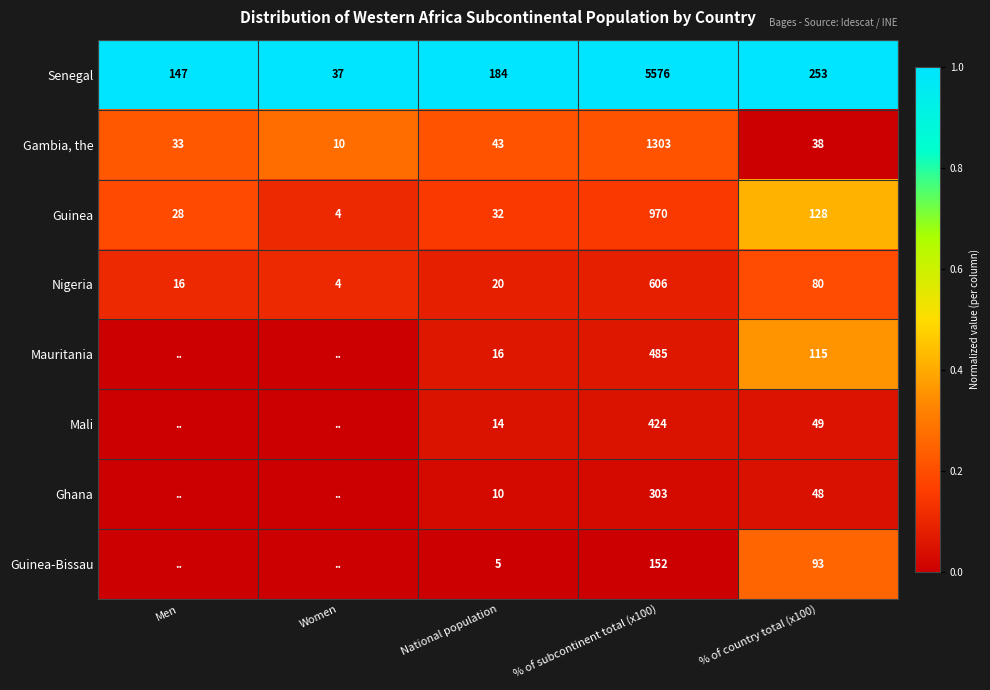

Where is Senegal nearest to the value 2806?

% of country total (x100)